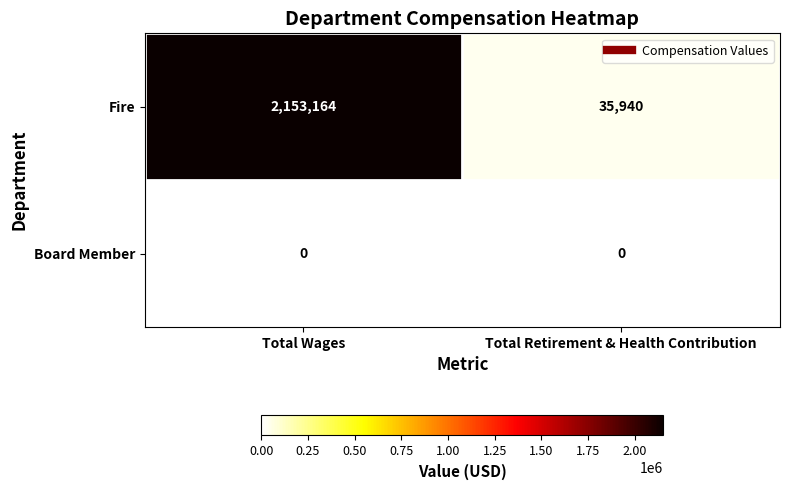

What is the sum of all Fire values?

2189104